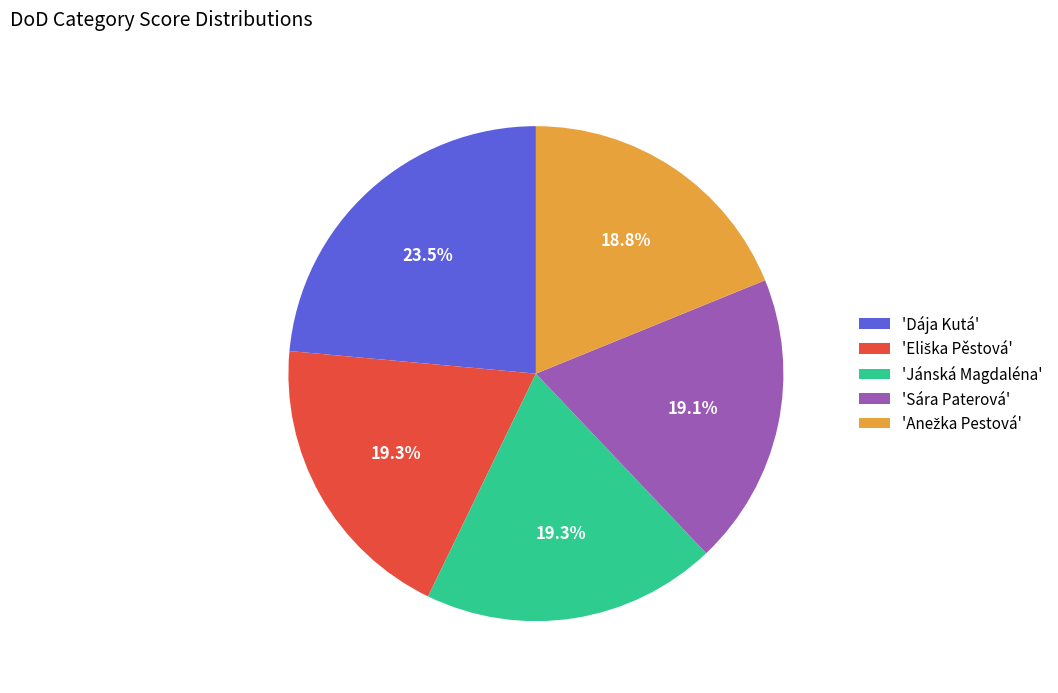

Is there any slice that represents more than half of the pie?

No